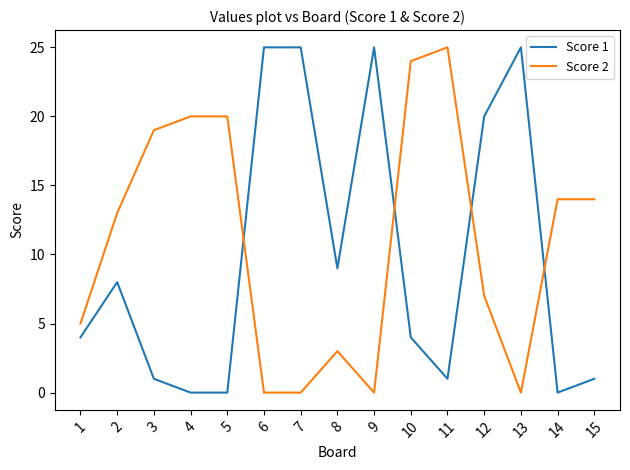

True or false: Score 1 has a value of -17 at 4.

False